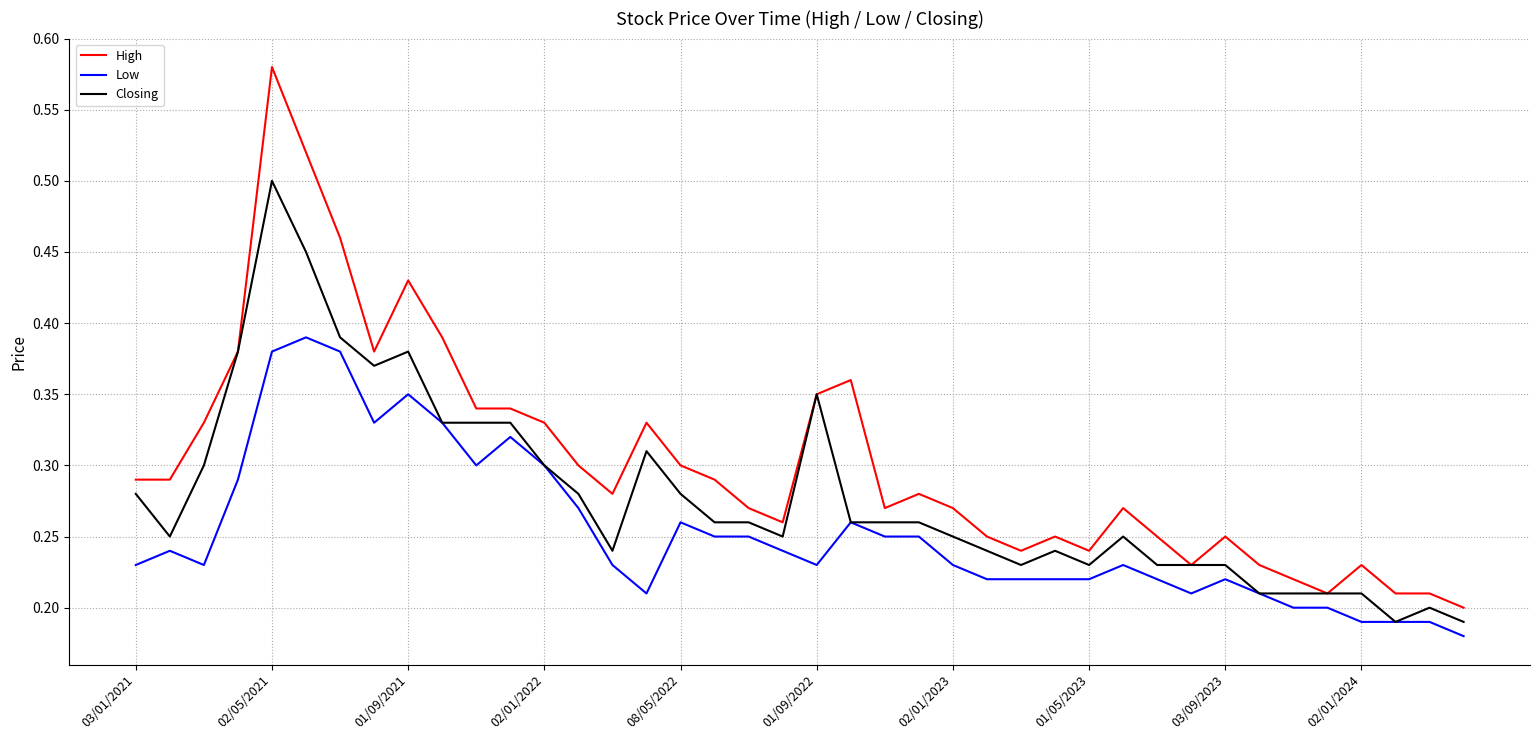

True or false: High and Low intersect in this chart.

False